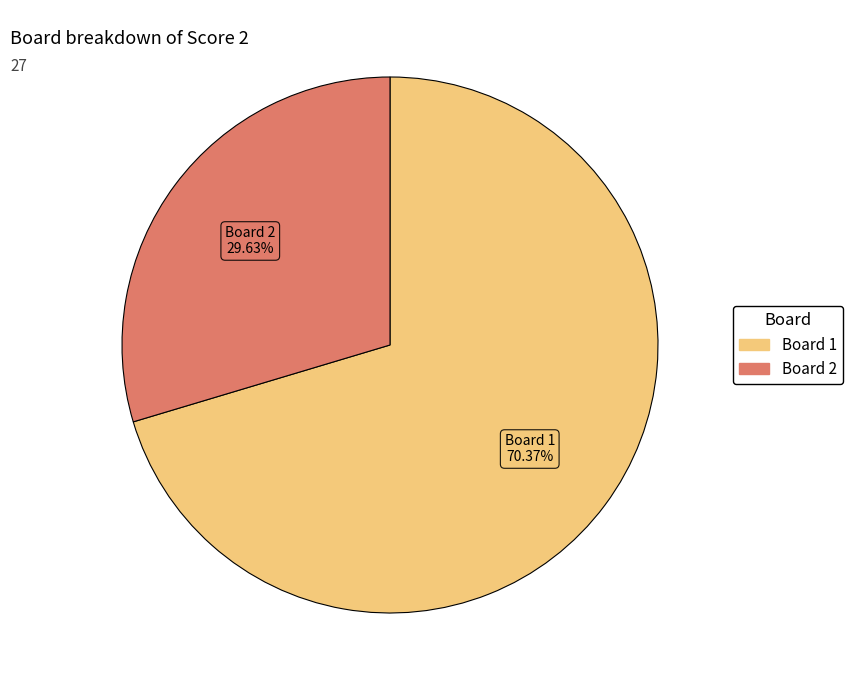

Does any single category account for the majority?

Yes